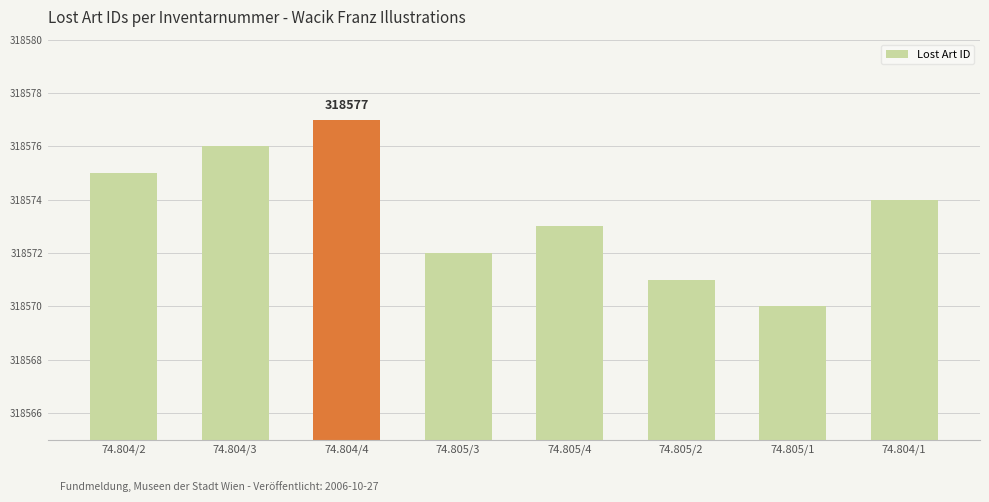

Reading left to right, transcribe all the data shown in this chart.

318575	318576	318577	318572	318573	318571	318570	318574